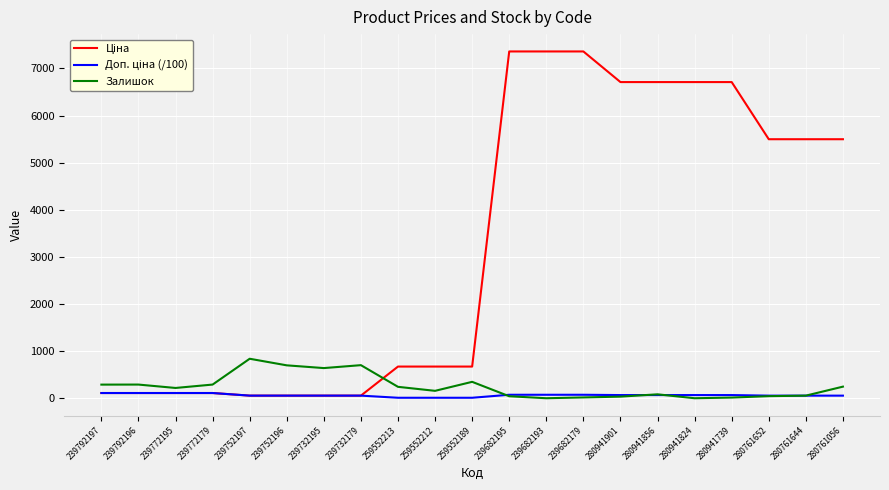

What is the maximum value for Залишок?

838.0